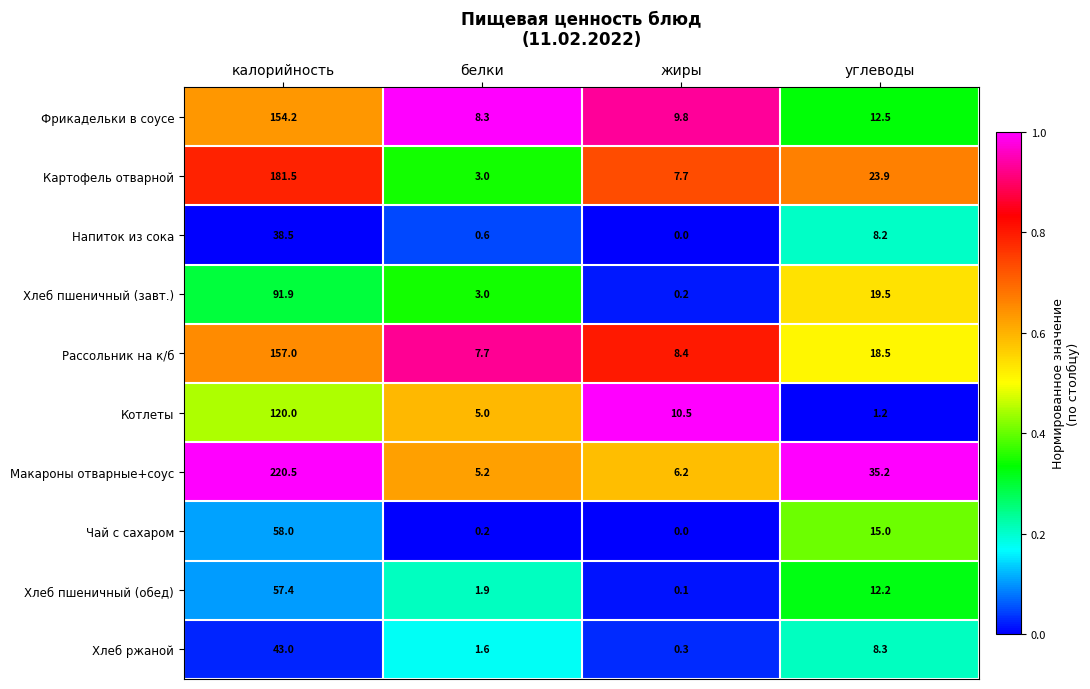

Which series has the largest range (max minus min)?

Макароны отварные+соус